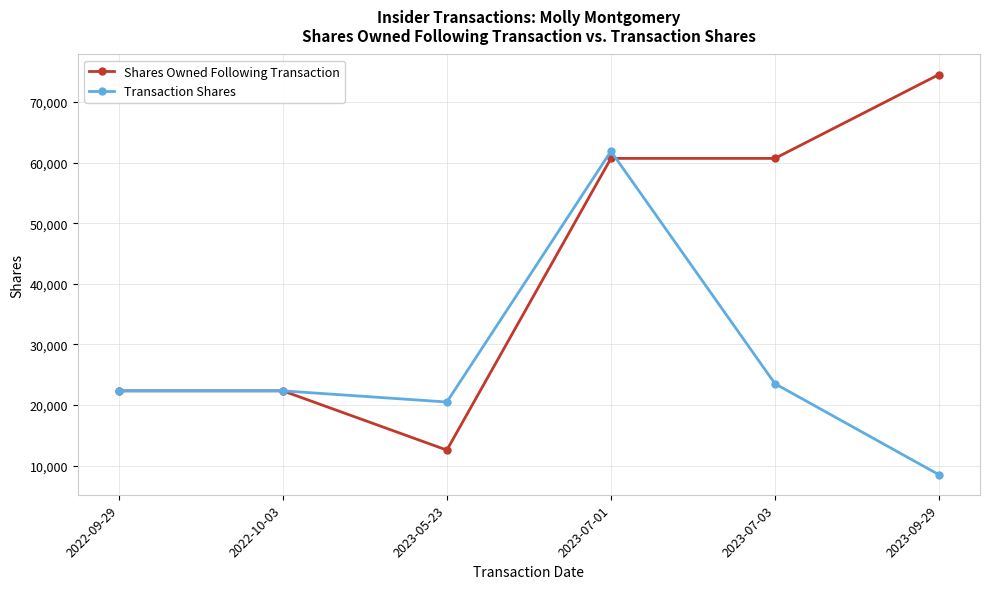

What is the average value of the Transaction Shares series?

26500